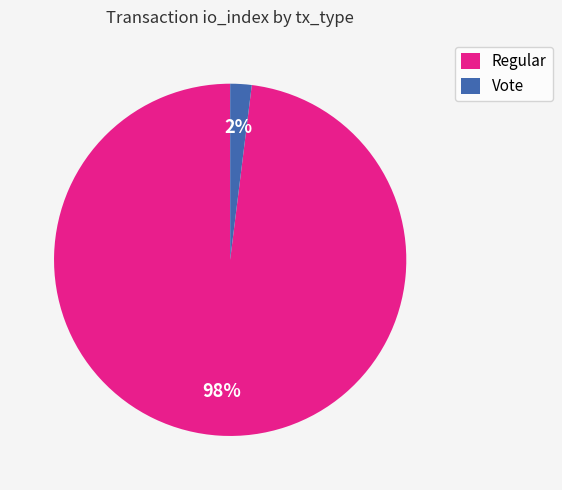

True or false: Vote accounts for 11% of the total.

False